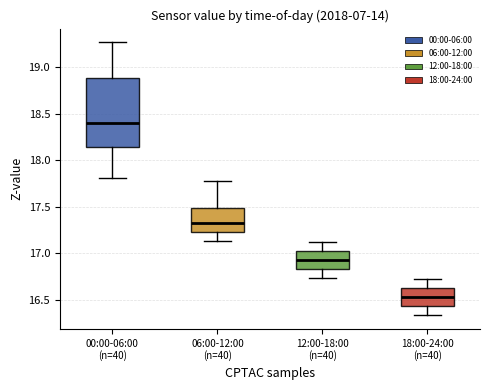

Reading left to right, transcribe this box plot: for each box, give where its median line is, the range the box spans, and where its two whiskers end, as read against the y-axis. The values are not printed on the chart, so give them approximately, as read against the axis.

00:00-06:00 (n=40): median 18.40, box 18.15 to 18.90, whiskers 17.80 to 19.25
06:00-12:00 (n=40): median 17.35, box 17.25 to 17.50, whiskers 17.15 to 17.80
12:00-18:00 (n=40): median 16.95, box 16.85 to 17.00, whiskers 16.75 to 17.10
18:00-24:00 (n=40): median 16.55, box 16.45 to 16.60, whiskers 16.35 to 16.70